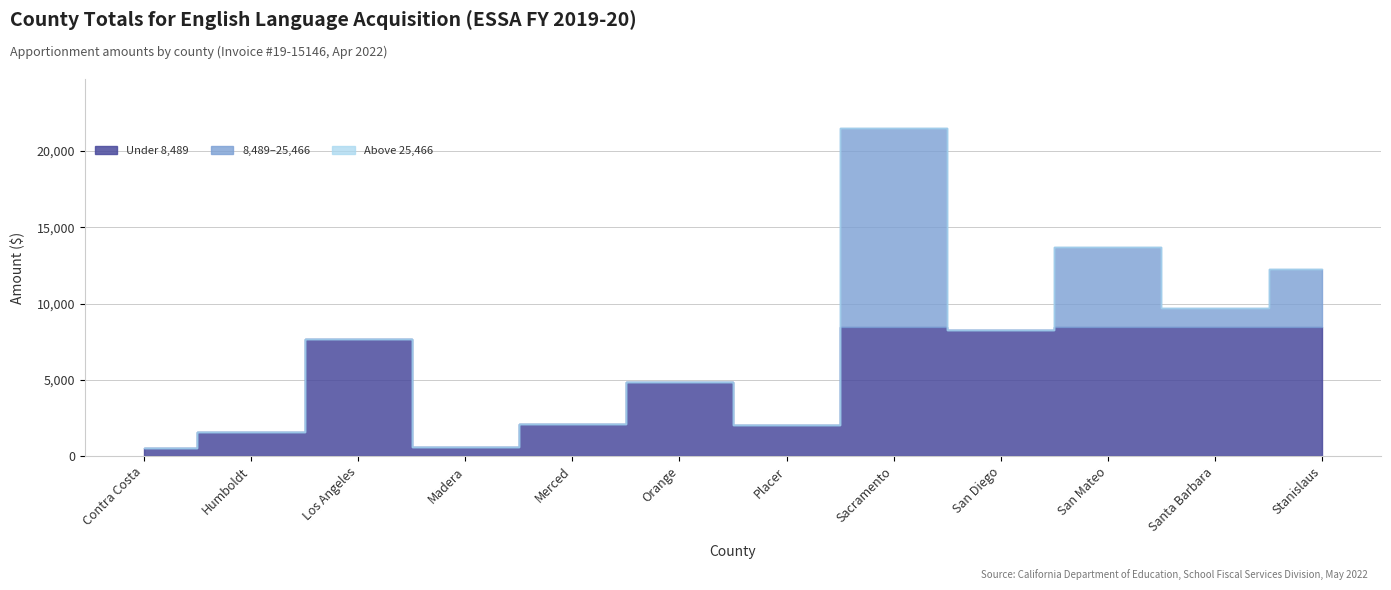

Reading right to left, transcribe all the data shown in this chart.

Stanislaus=12288	Santa Barbara=9725	San Mateo=13741	San Diego=8282	Sacramento=21499	Placer=2024	Orange=4833	Merced=2089	Madera=580	Los Angeles=7699	Humboldt=1567	Contra Costa=559